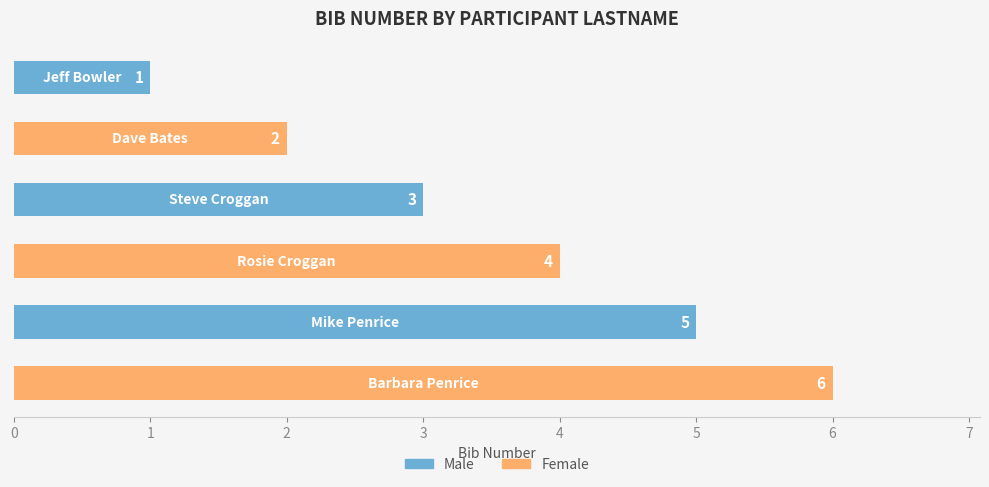

Count the values in the range 2 to 5.

4